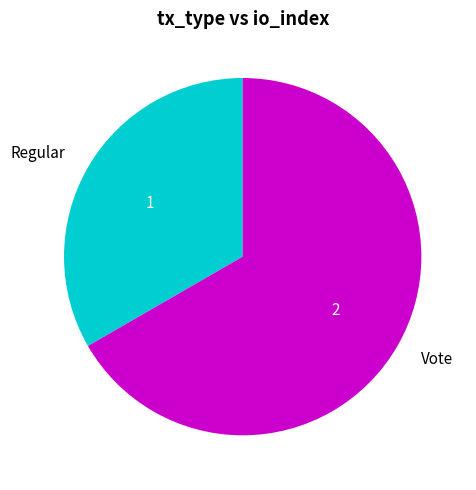

Which has a higher value, Vote or Regular?

Vote